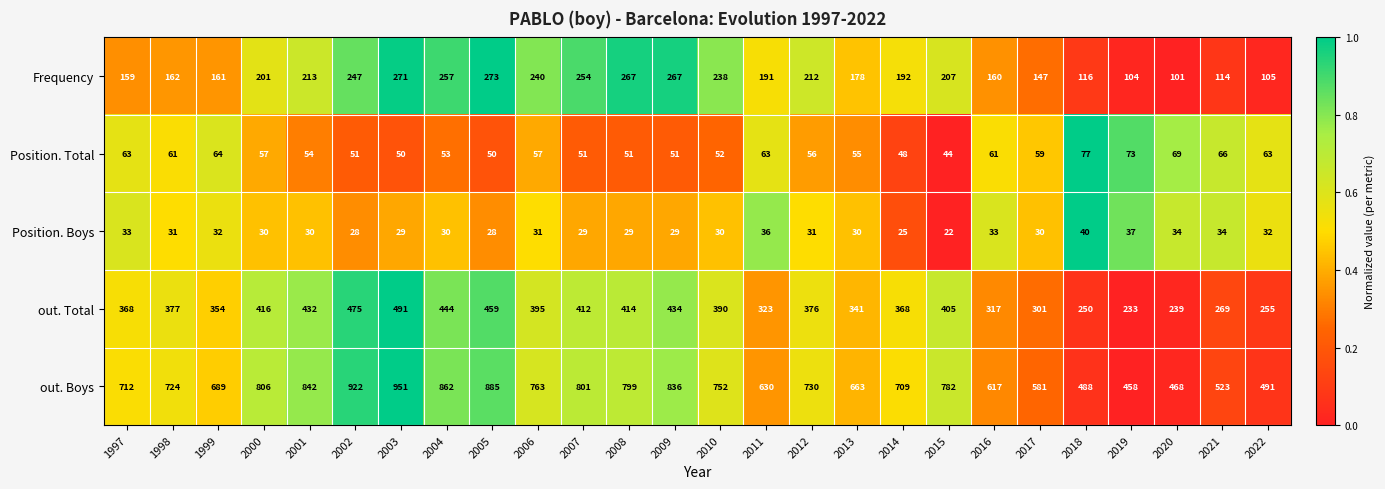

Where is Frequency nearest to the value 187?

2011